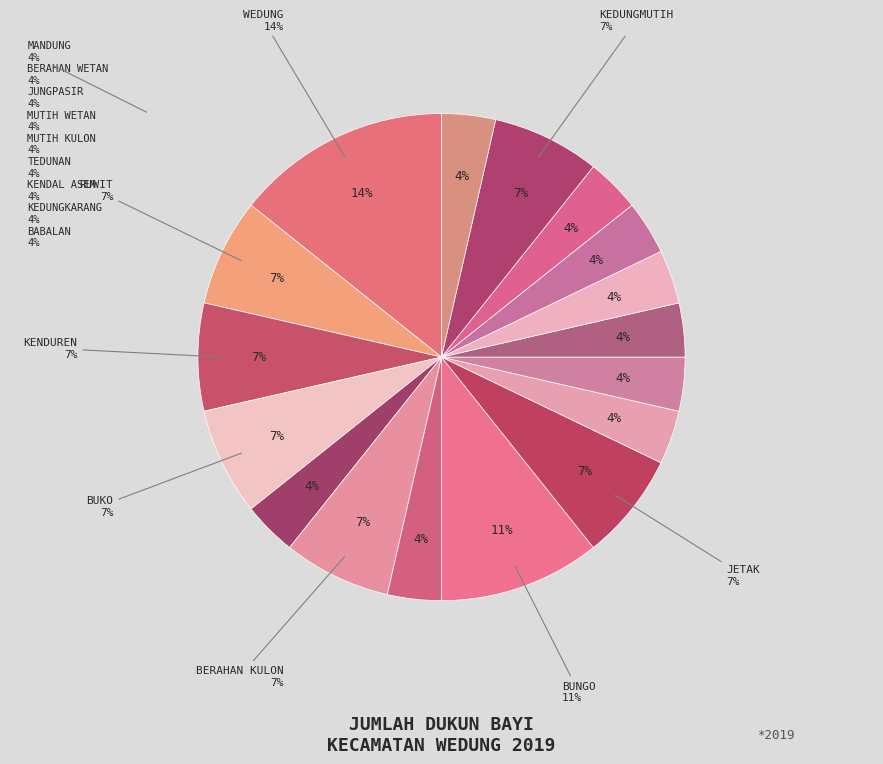

What is the change in value from RUWIT to BABALAN?

-1